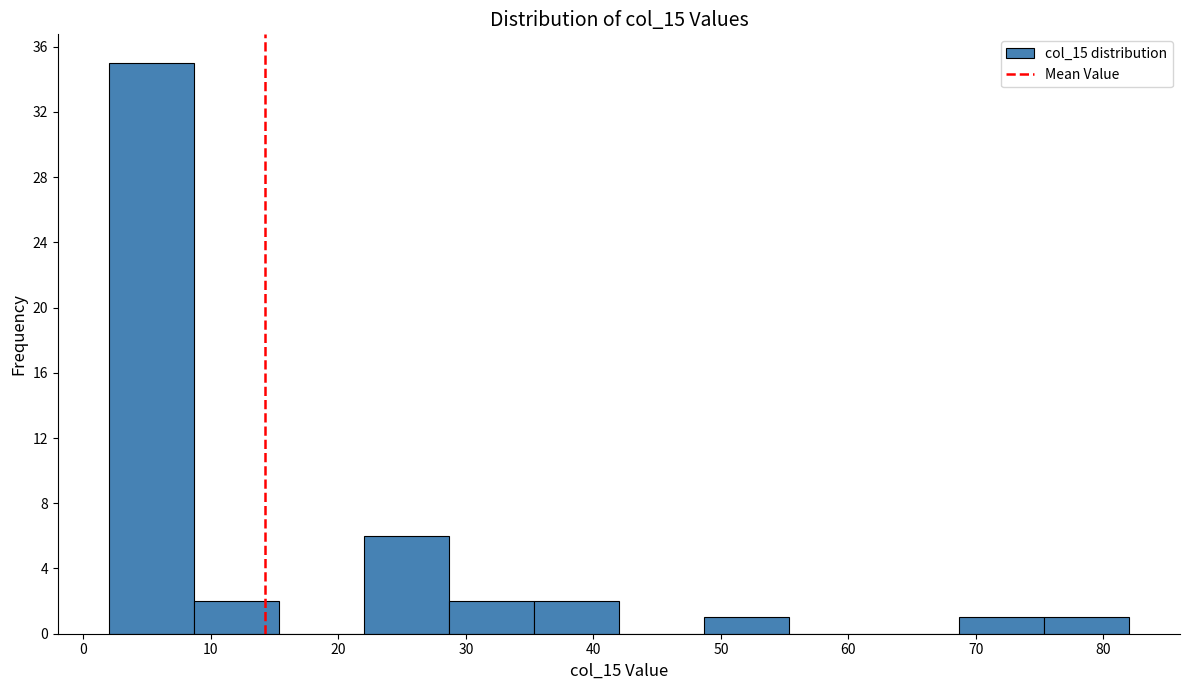

Reading left to right, list every bar in this chart as the range it spans on the x-axis followed by its height. Neither the bar edges nor the heights are printed on the chart, so give them approximately, as read against the axes.

2 to 9: 35
9 to 15: 2
15 to 22: 0
22 to 29: 6
29 to 35: 2
35 to 42: 2
42 to 49: 0
49 to 55: 1
55 to 62: 0
62 to 69: 0
69 to 75: 1
75 to 82: 1